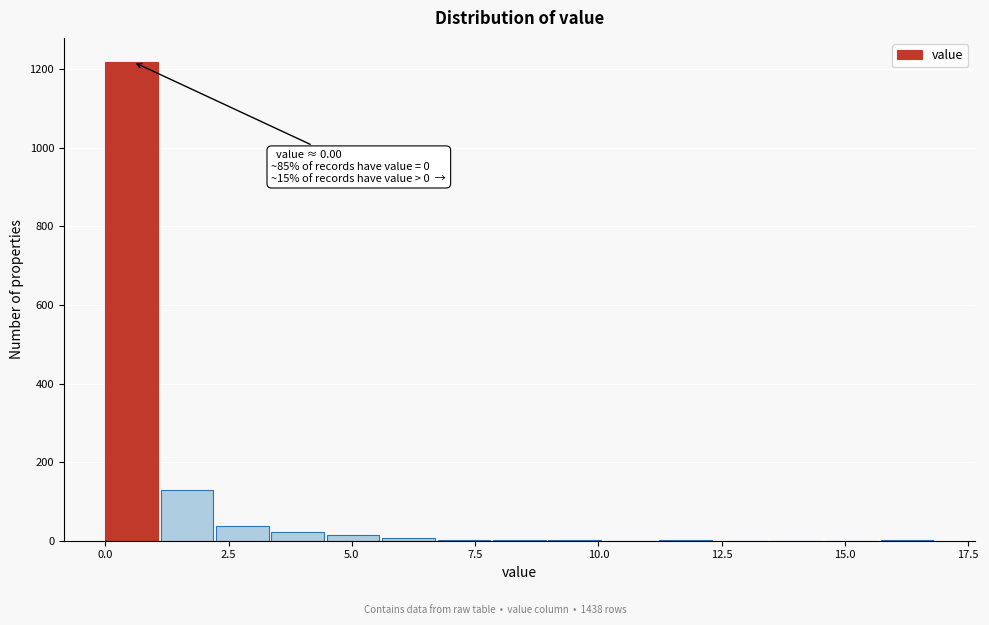

Around what value on the x-axis is the tallest bar? Give the approximate position of its centre, as read against the axis.

0.5